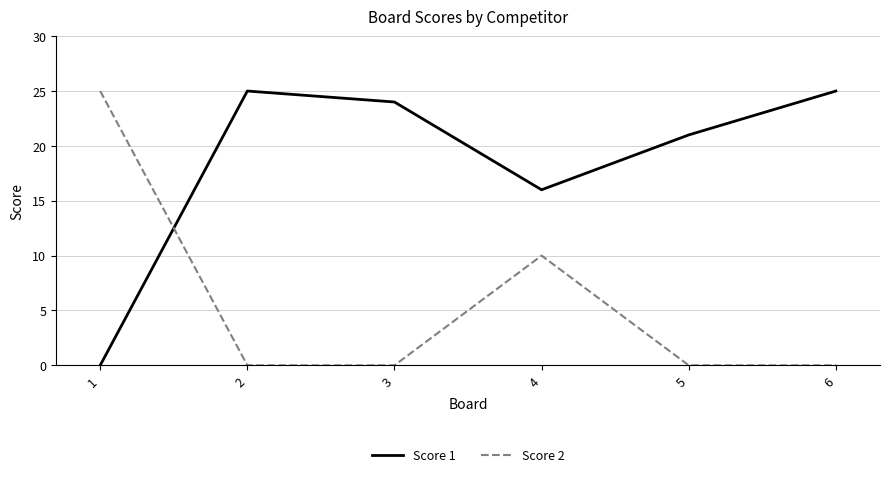

Count the number of data series in this chart.

2